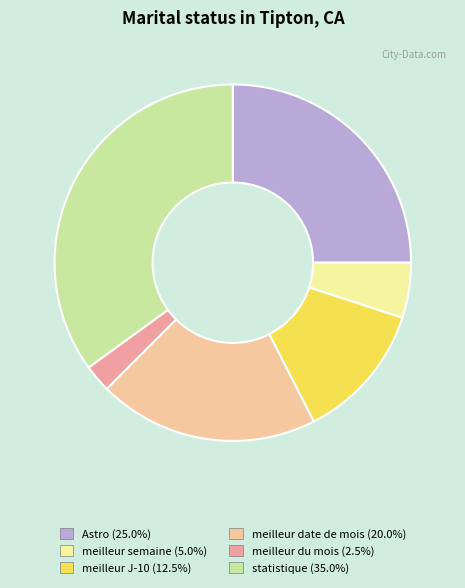

Rank the categories by value from lowest to highest.

meilleur du mois, meilleur semaine, meilleur J-10, meilleur date de mois, Astro, statistique